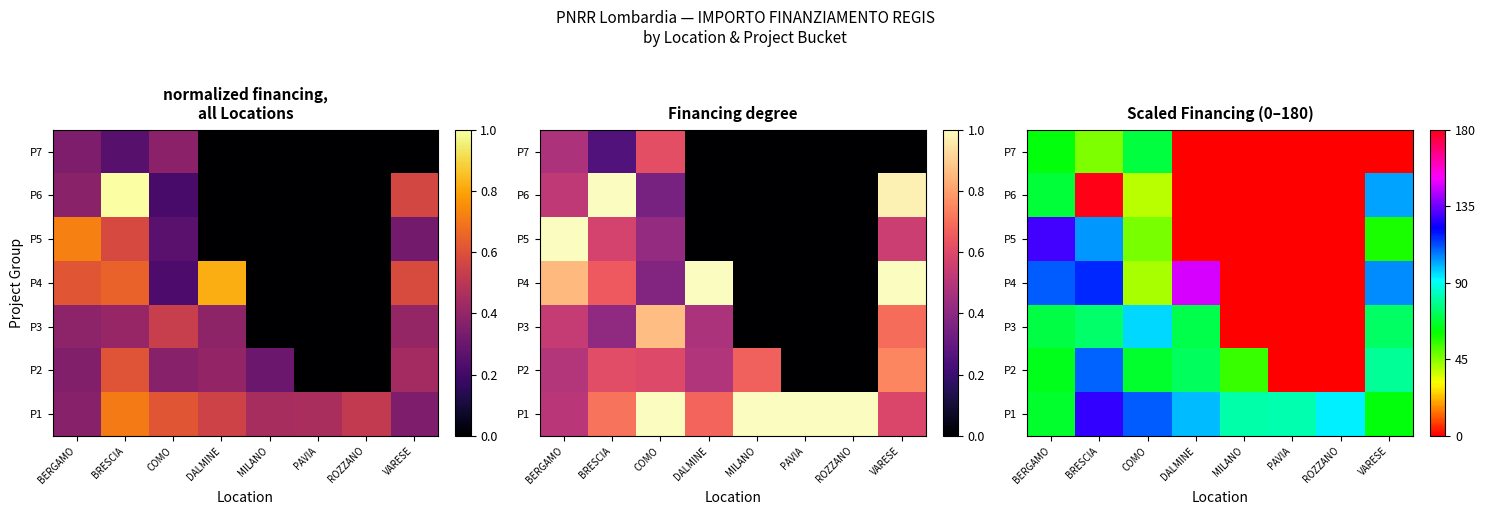

What is the difference between the highest and lowest values at DALMINE?

147.0